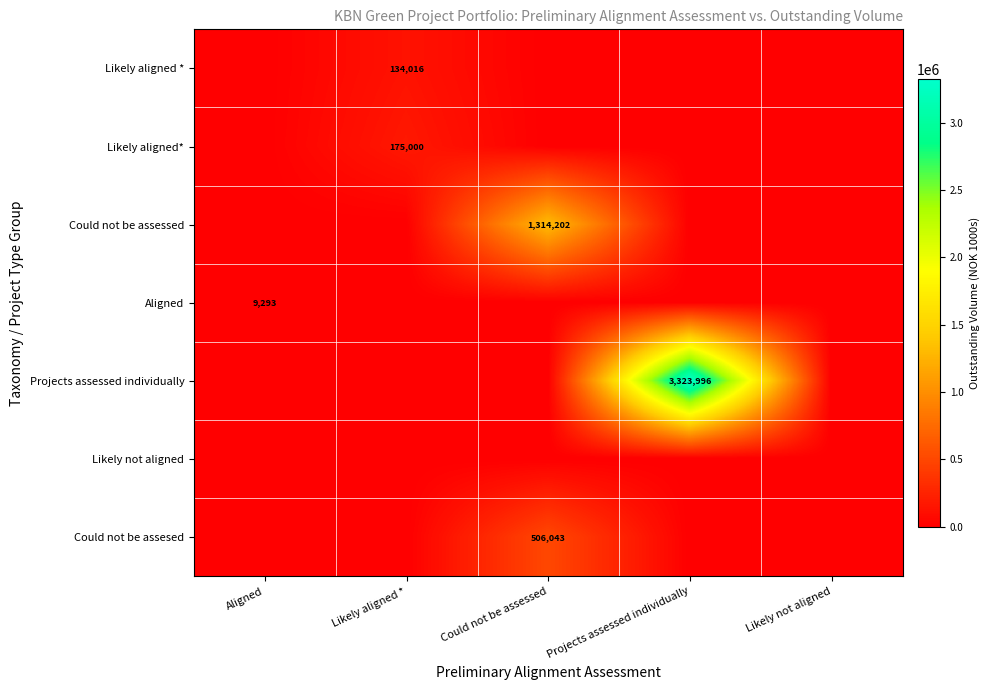

Rank the categories by Could not be assessed value from highest to lowest.

Could not be assessed, Aligned, Likely aligned *, Projects assessed individually, Likely not aligned